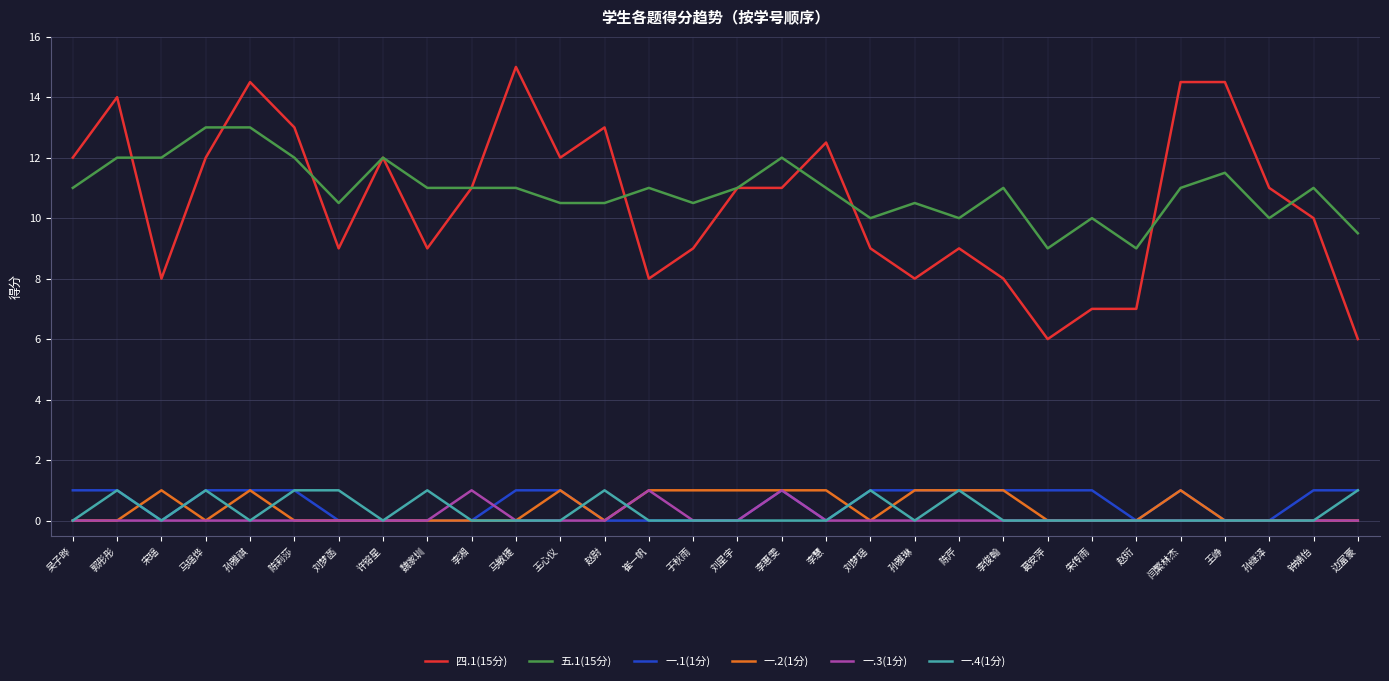

What is the difference between the maximum and minimum values in the 一.1(1分) series?

1.0